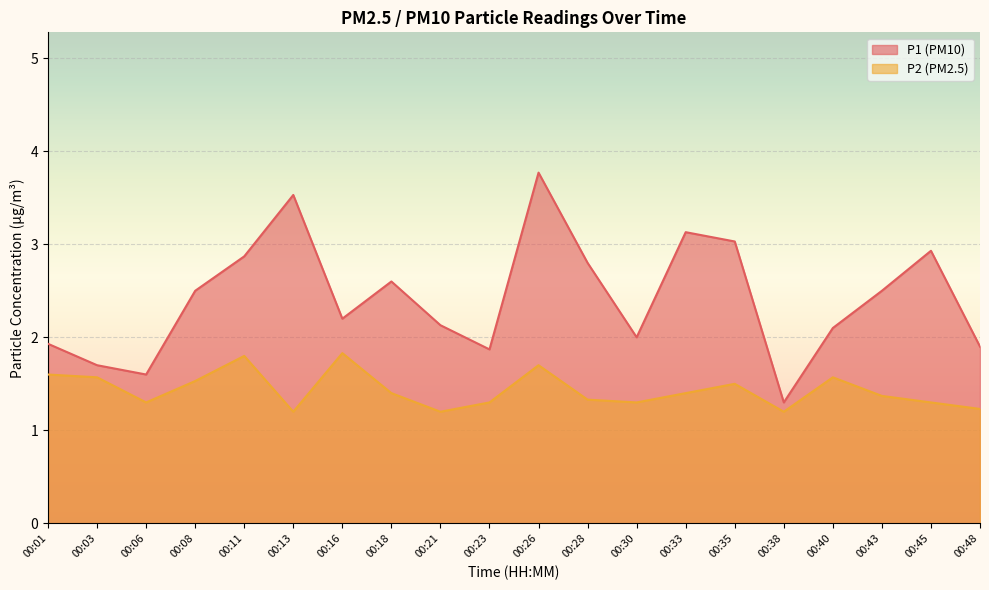

Is it true that P2 equals 1.8 at 00:16?

True